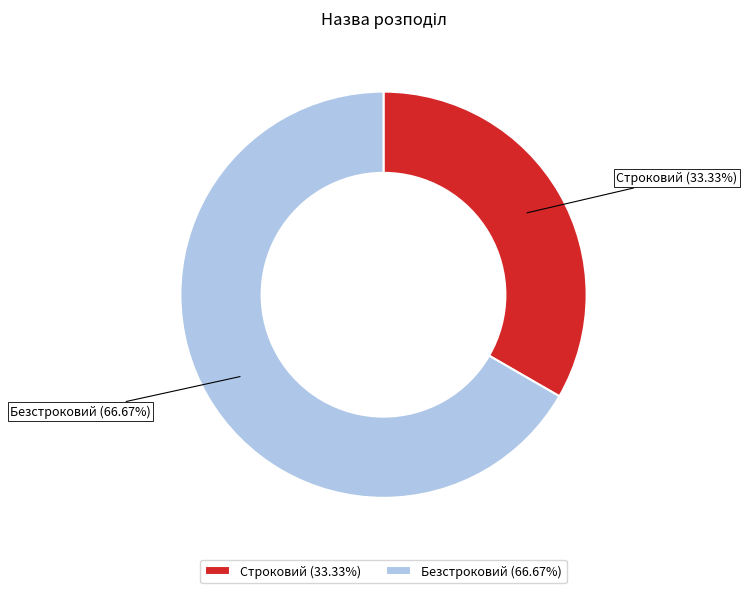

Which has a higher value, Безстроковий or Строковий?

Безстроковий